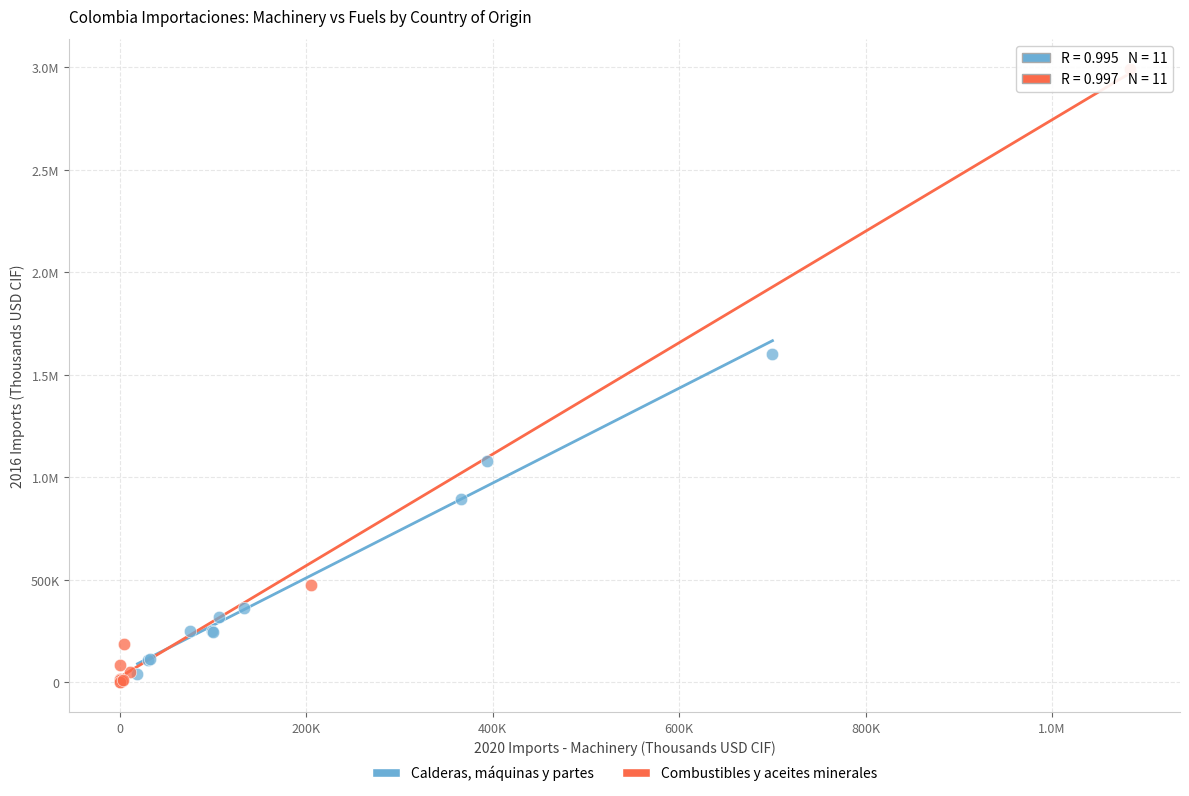

What are all the series names shown in the legend?

Calderas, máquinas y partes, Combustibles y aceites minerales